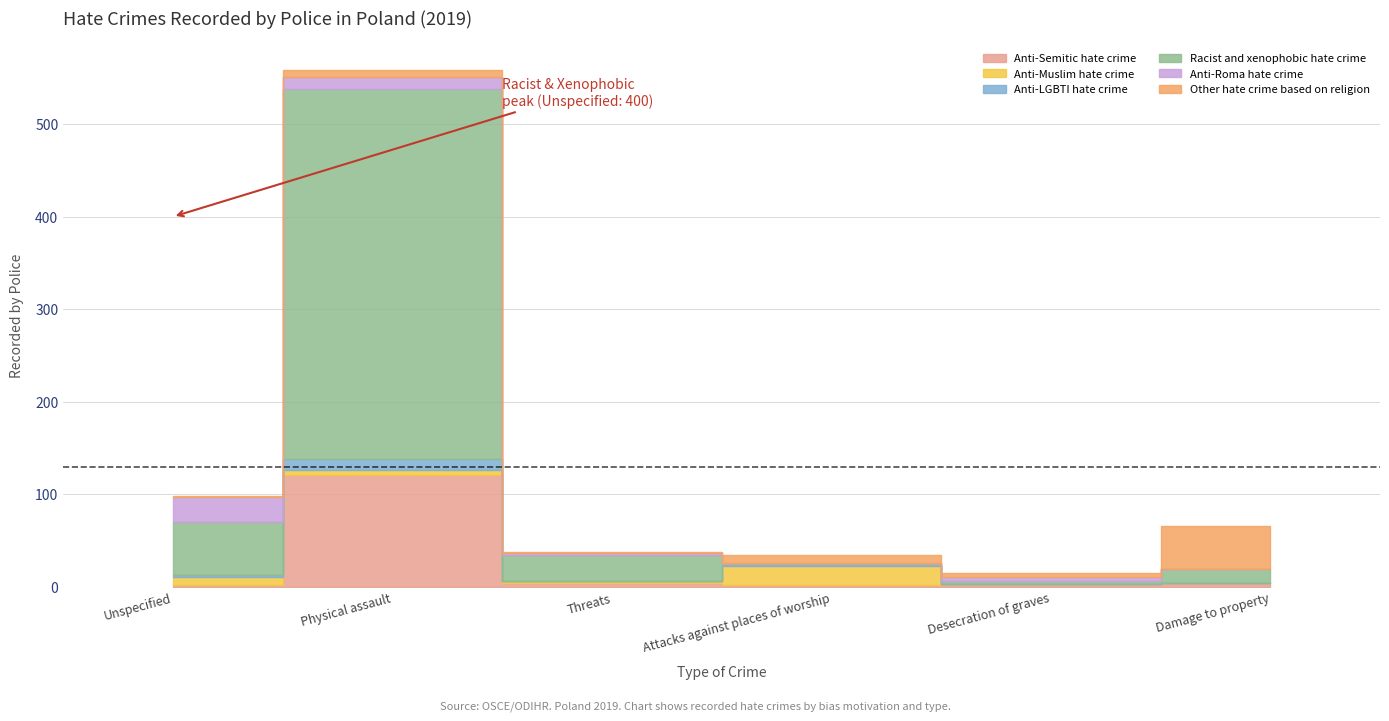

Between Attacks against places of worship and Threats, which is larger?

Threats